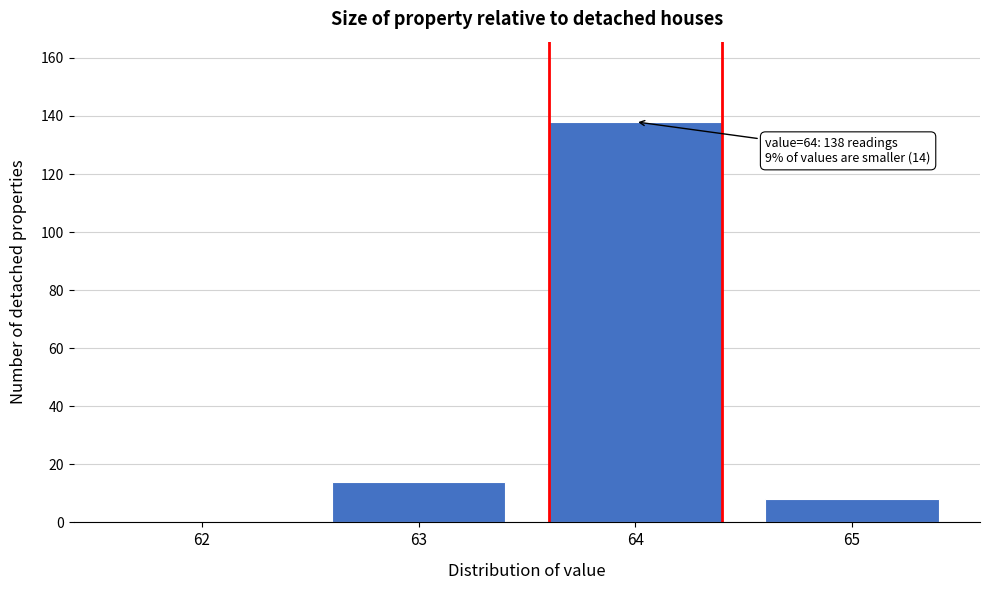

Reading right to left, extract all data points from this chart.

65=8	64=138	63=14	62=0